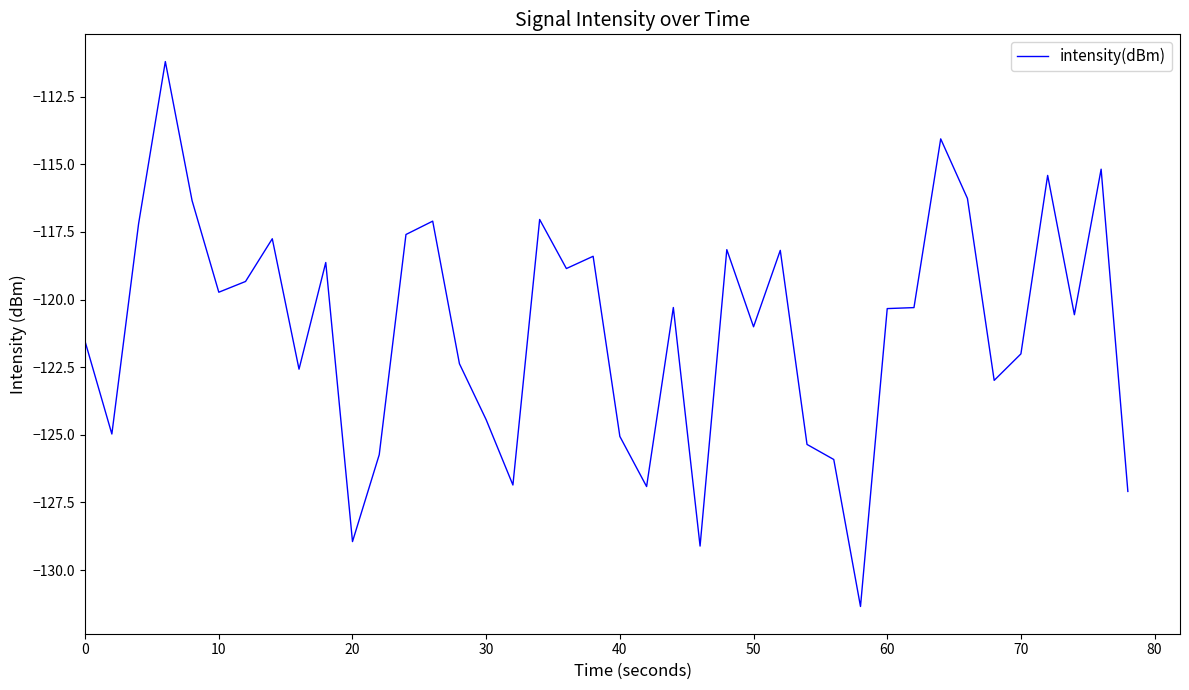

What is the greatest value displayed?

-111.2